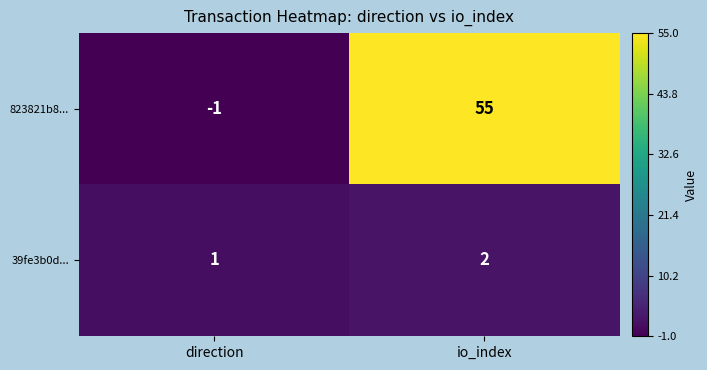

What is the minimum value shown in the chart?

-1